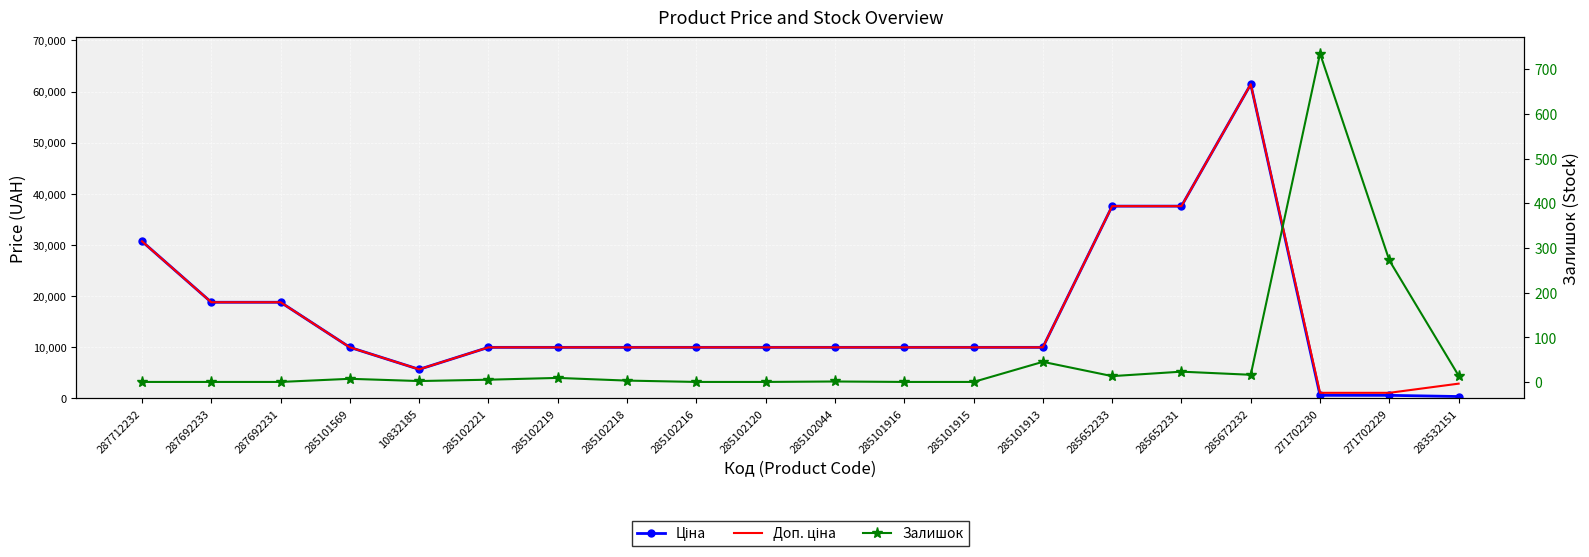

The value of Залишок at 285102218 is 3.0. True or false?

True